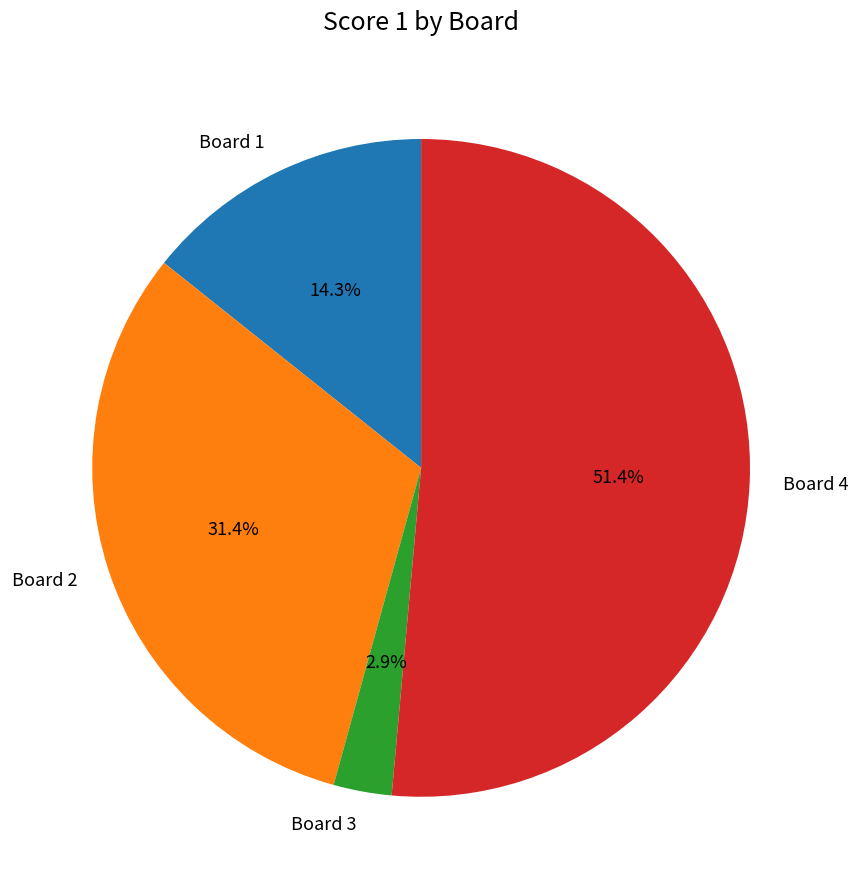

How many segments does this pie chart have?

4